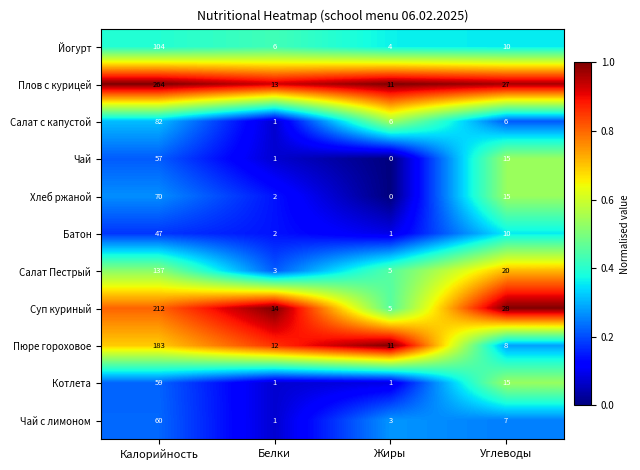

True or false: Батон has a value of 3 at Углеводы.

False